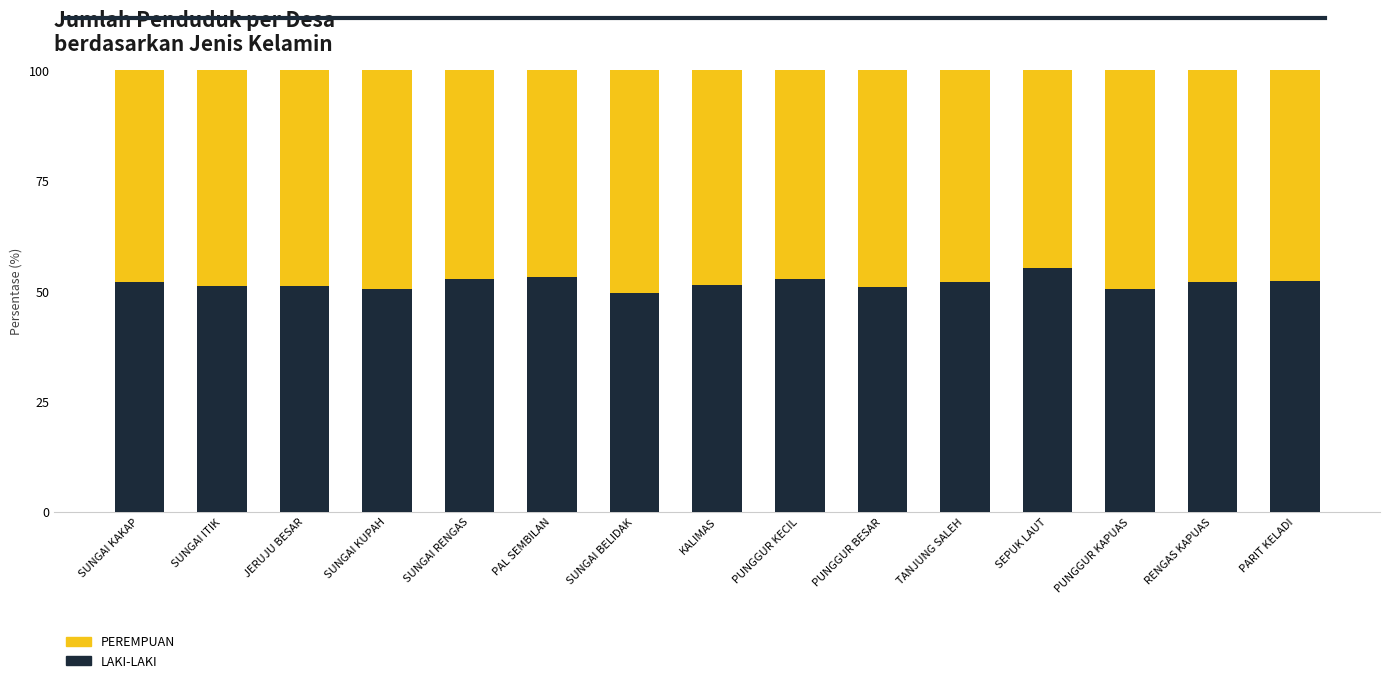

What is the maximum value for LAKI-LAKI?

55.3